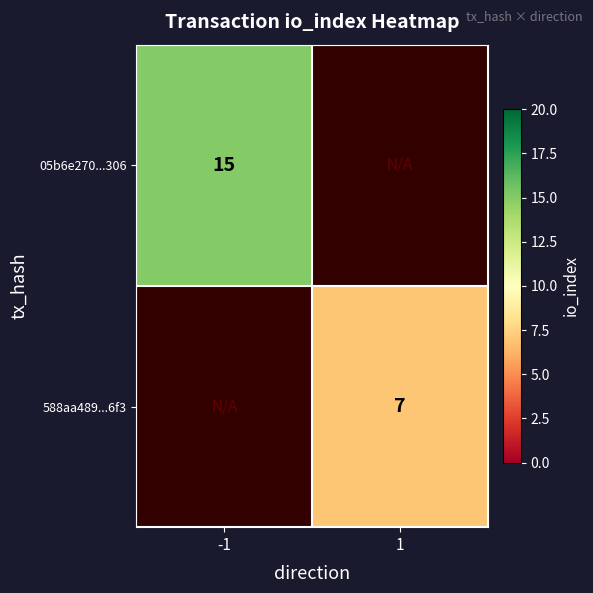

Is it true that 588aa489...6f3 equals 12 at 1?

False